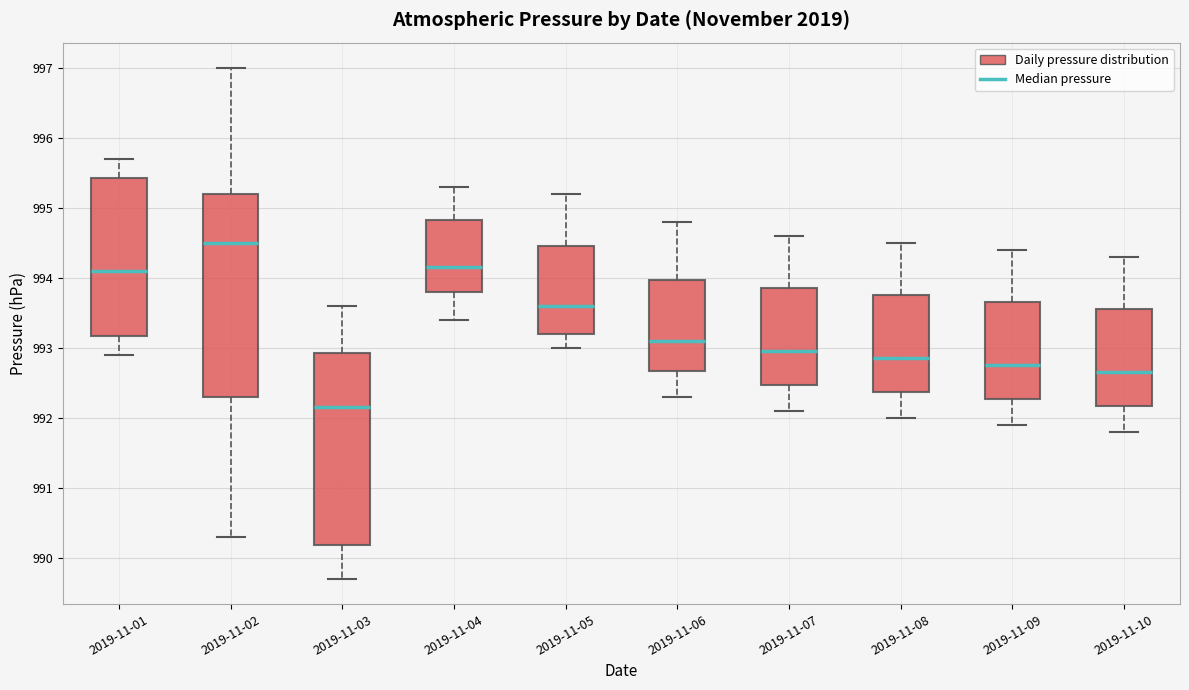

Which box is the tallest, from its lower edge to its upper edge?

2019-11-02